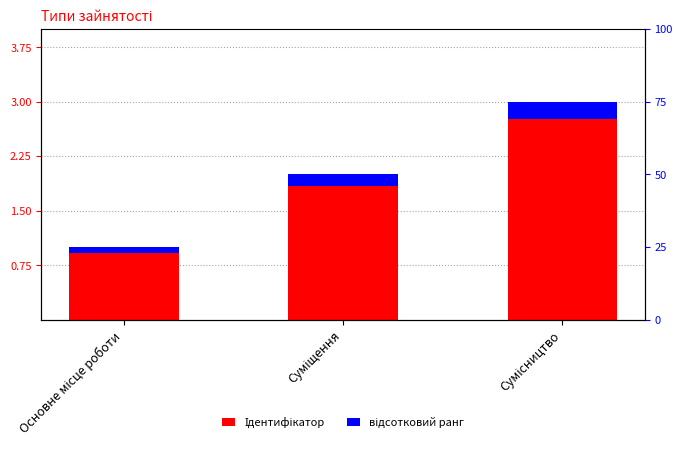

At which category is the sum across all series the highest?

Сумісництво